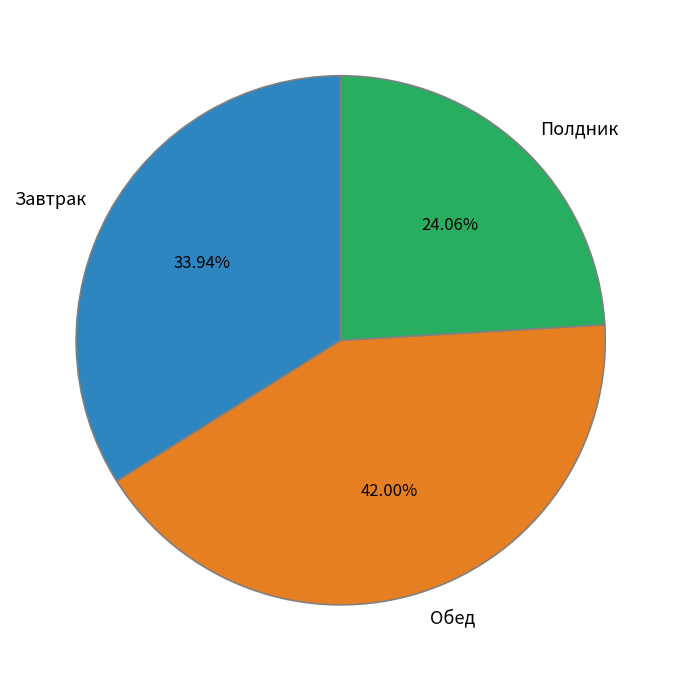

How many segments does this pie chart have?

3